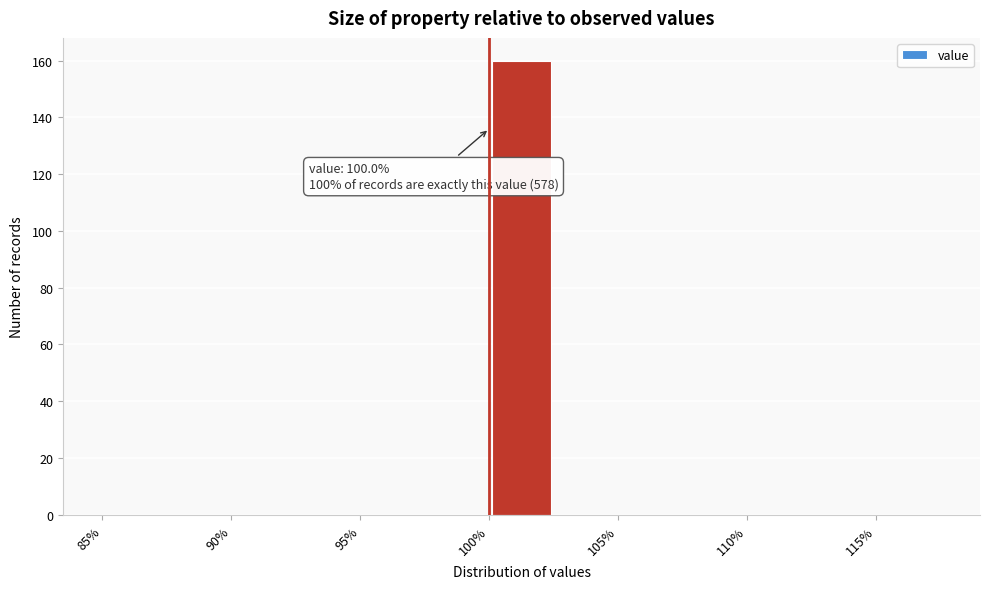

Over which range of the x-axis is the bar tallest?

100.0 to 102.5